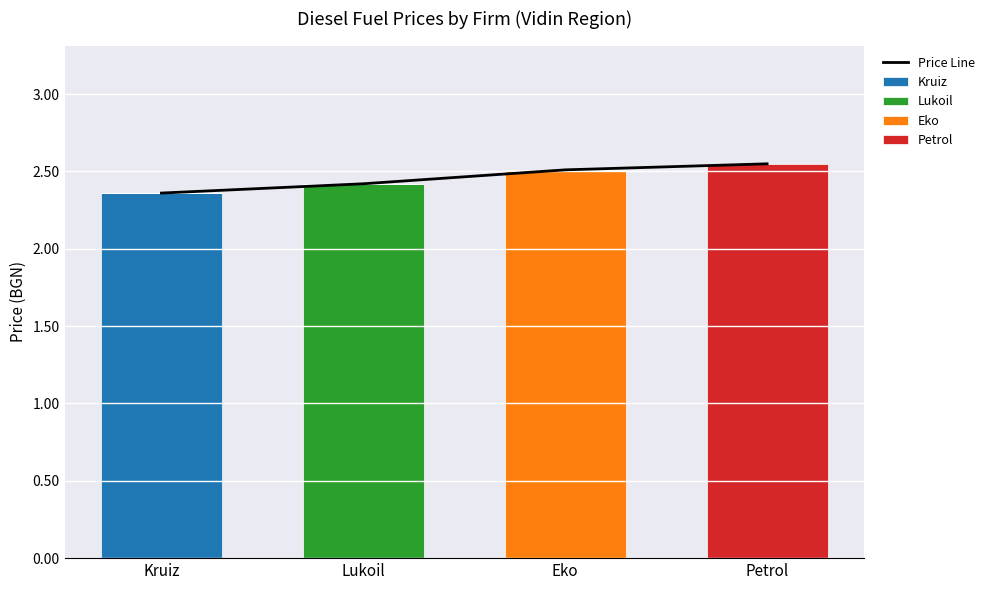

The Lukoil series shows -1.3 at Kruiz. True or false?

False